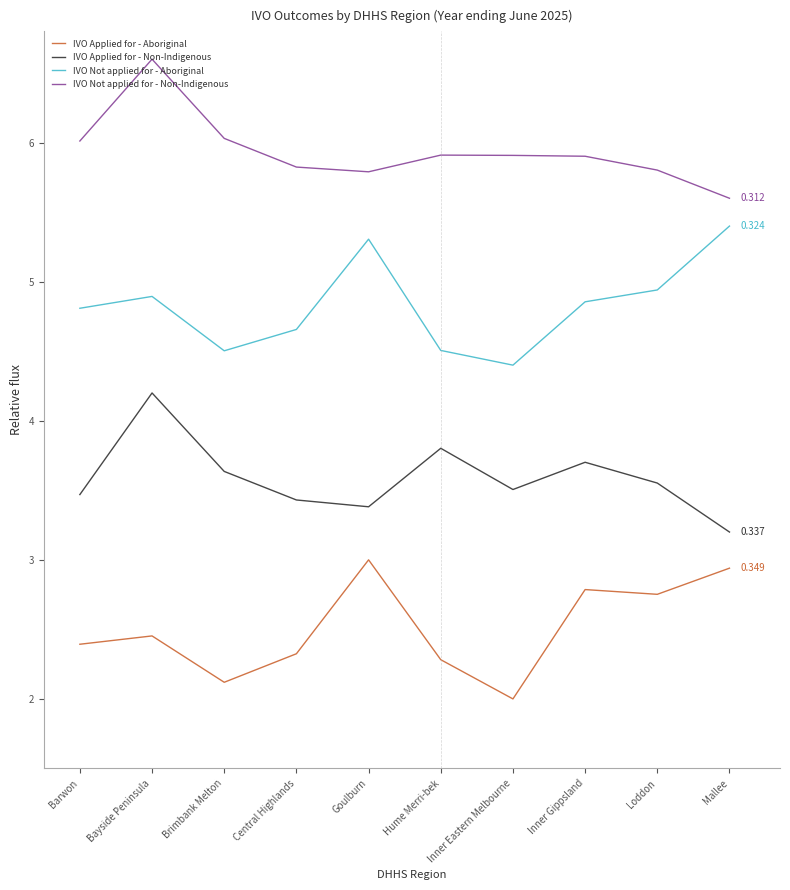

True or false: IVO Applied for - Aboriginal and IVO Not applied for - Non-Indigenous intersect in this chart.

False